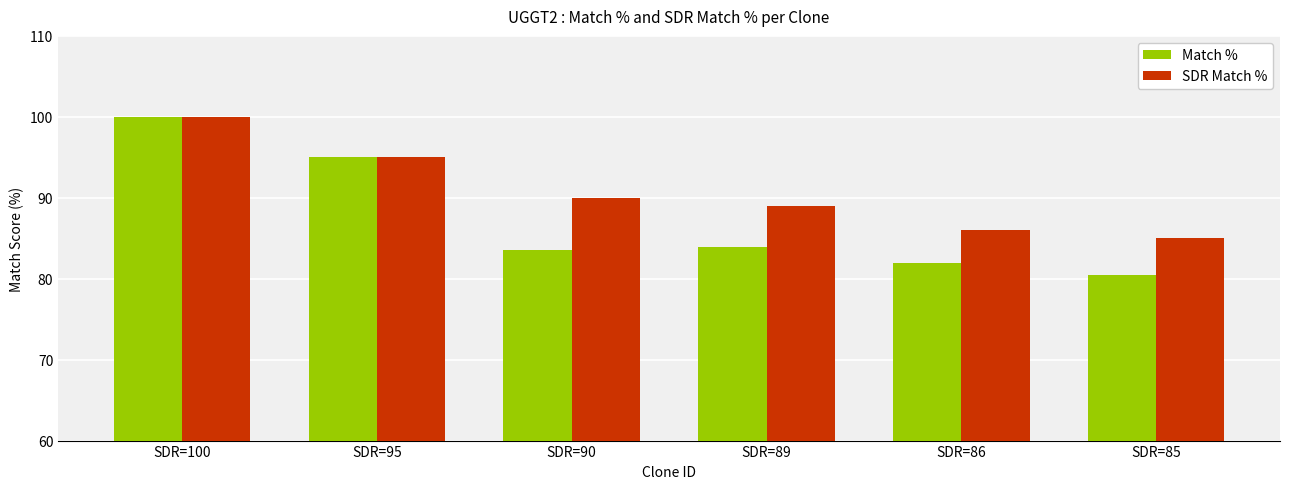

What is the sum of all SDR Match % values?

545.0